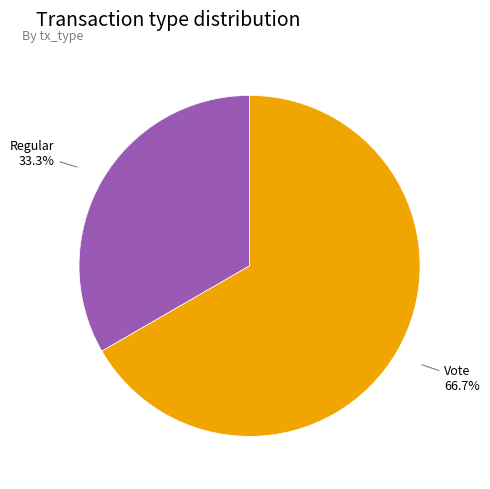

Count the number of slices in the pie.

2